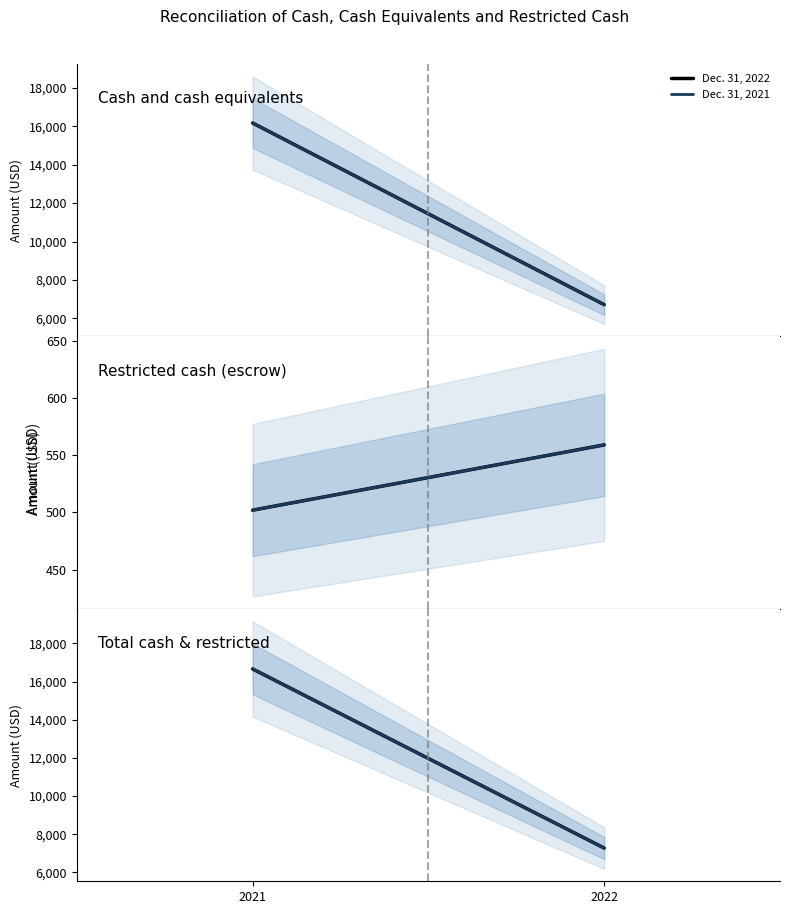

Which category has the highest value across all series?

2021